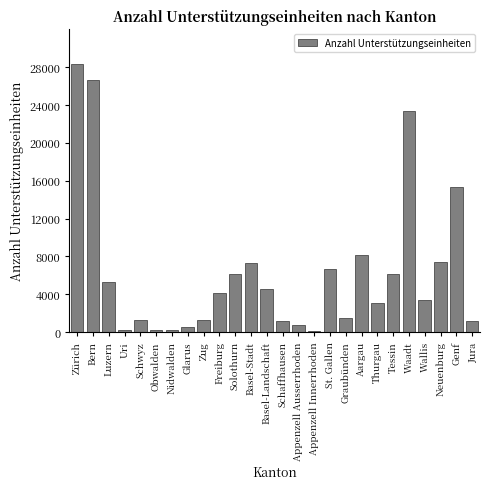

What value does the data have at Luzern?

5305.0